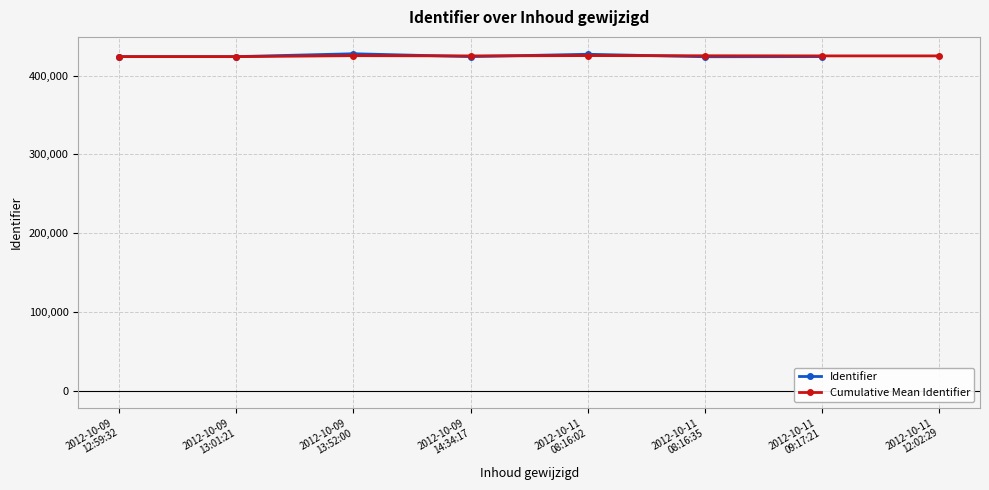

What is the average value of the Cumulative Mean Identifier series?

424933.5